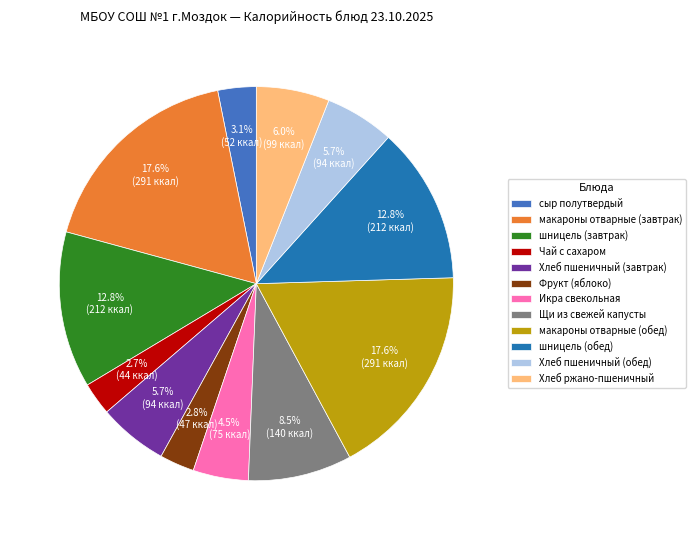

What percentage is the шницель (завтрак) slice, to the nearest percent?

13%